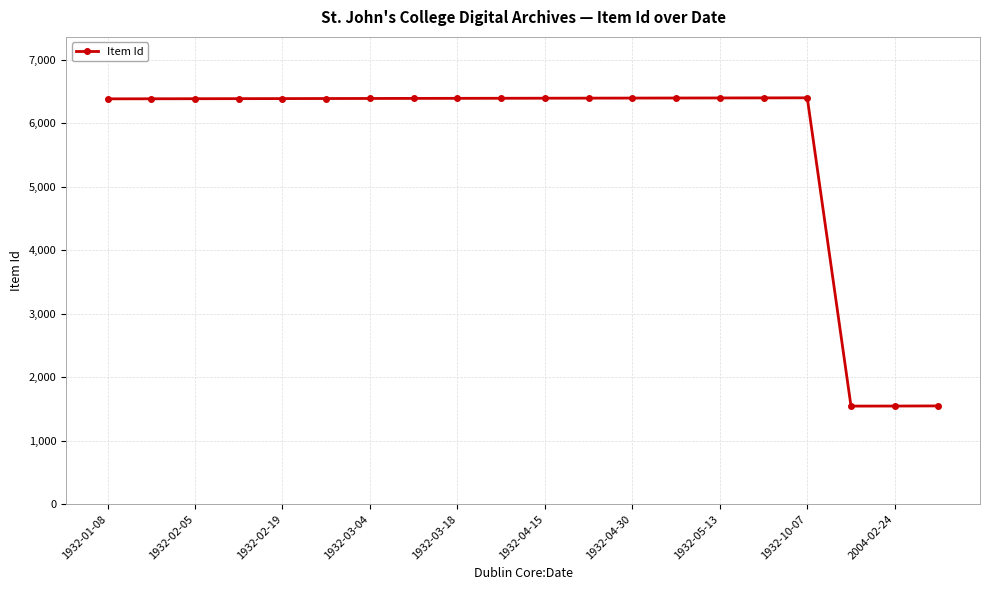

What is the value of the 1st point from the left?

6386